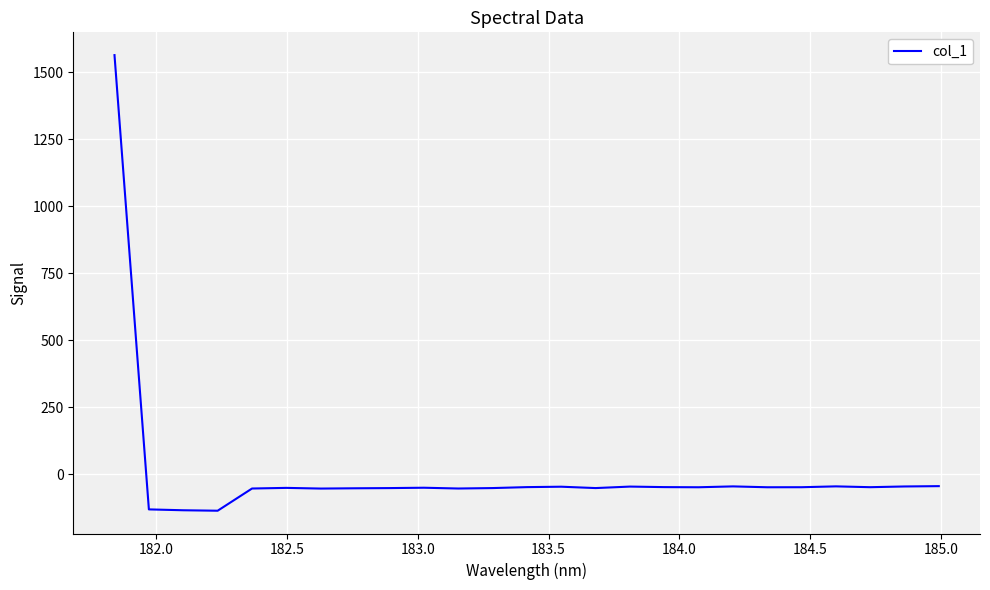

What is the greatest value displayed?

1563.4